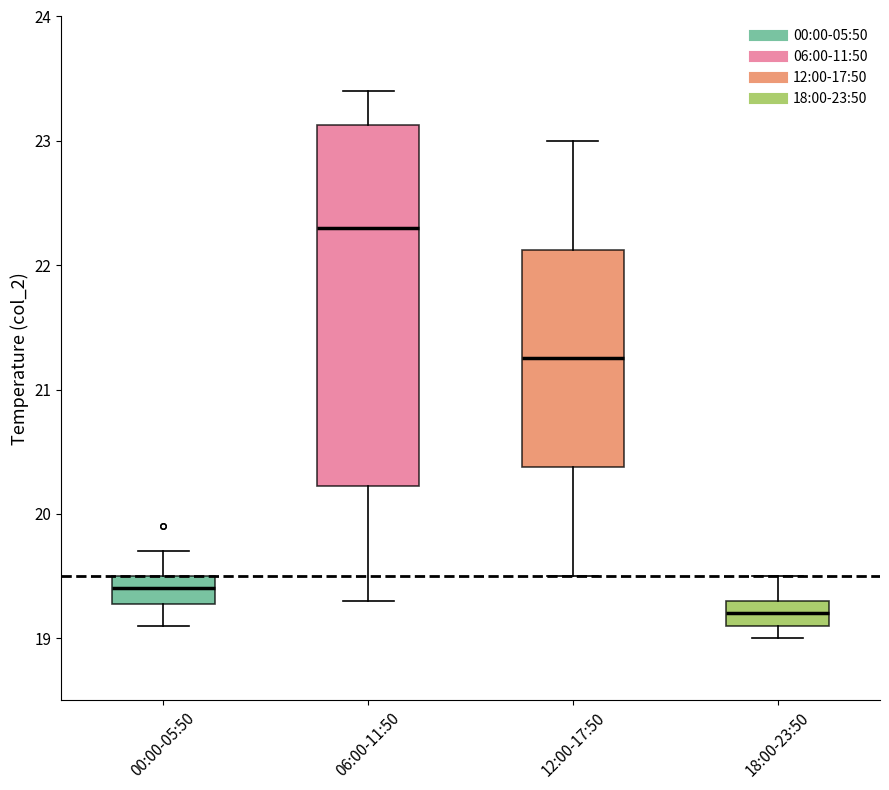

Where does the lower whisker of the box for 06:00-11:50 end on the y-axis? The values are not printed on the chart, so give them approximately, as read against the axis.

19.3